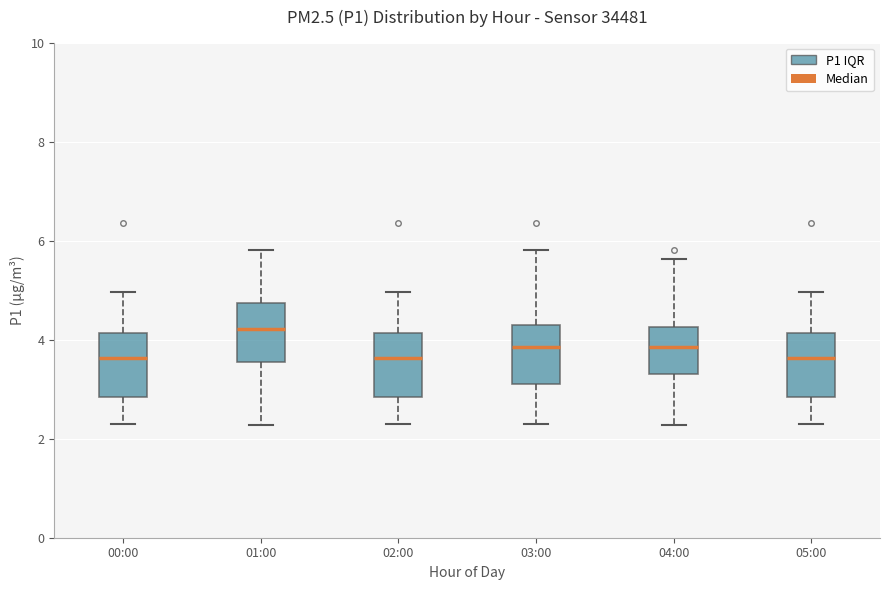

Reading left to right, read every box against the y-axis: the position of its median line, the range the box covers, and the ends of its whiskers. The values are not printed on the chart, so give them approximately, as read against the axis.

00:00: median 3.6, box 2.8 to 4.2, whiskers 2.4 to 5.0
01:00: median 4.2, box 3.6 to 4.8, whiskers 2.2 to 5.8
02:00: median 3.6, box 2.8 to 4.2, whiskers 2.4 to 5.0
03:00: median 3.8, box 3.2 to 4.4, whiskers 2.4 to 5.8
04:00: median 3.8, box 3.4 to 4.2, whiskers 2.2 to 5.6
05:00: median 3.6, box 2.8 to 4.2, whiskers 2.4 to 5.0